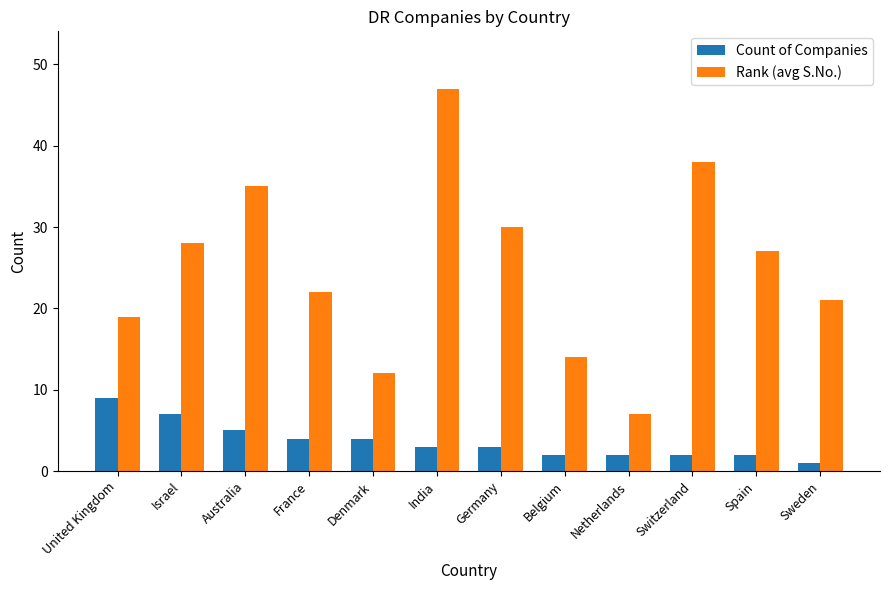

At which label is Rank (avg S.No.) closest to 27?

Spain